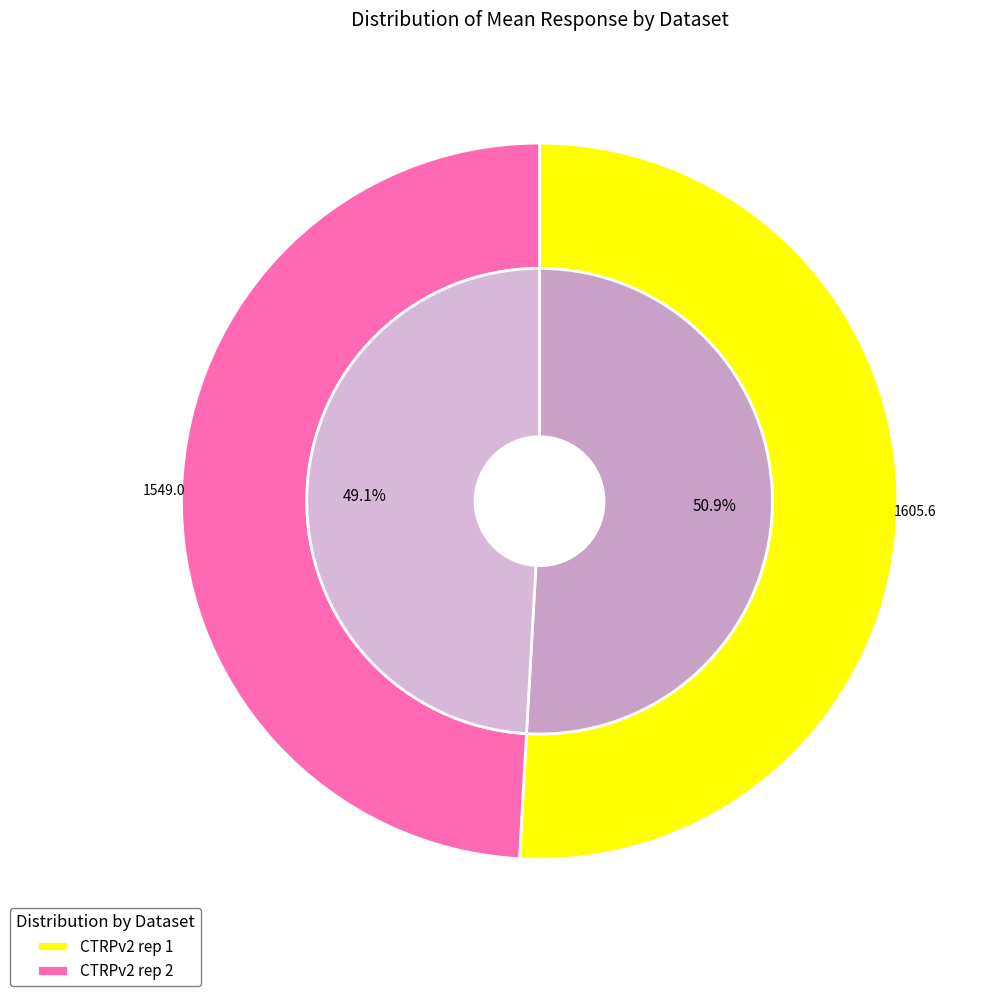

Rank the series by their average value, from highest to lowest.

CTRPv2 rep 1, CTRPv2 rep 2